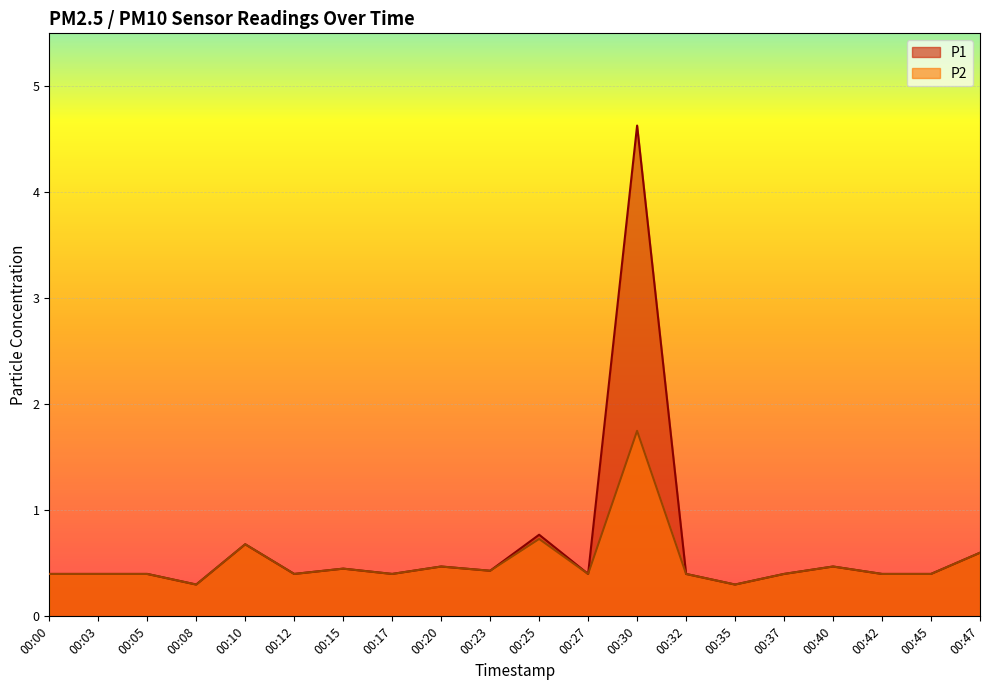

Reading left to right, transcribe all the data shown in this chart.

P1: 00:00=0.4	00:03=0.4	00:05=0.4	00:08=0.3	00:10=0.7	00:12=0.4	00:15=0.5	00:17=0.4	00:20=0.5	00:23=0.4	00:25=0.8	00:27=0.4	00:30=4.6	00:32=0.4	00:35=0.3	00:37=0.4	00:40=0.5	00:42=0.4	00:45=0.4	00:47=0.6
P2: 00:00=0.4	00:03=0.4	00:05=0.4	00:08=0.3	00:10=0.7	00:12=0.4	00:15=0.5	00:17=0.4	00:20=0.5	00:23=0.4	00:25=0.7	00:27=0.4	00:30=1.8	00:32=0.4	00:35=0.3	00:37=0.4	00:40=0.5	00:42=0.4	00:45=0.4	00:47=0.6